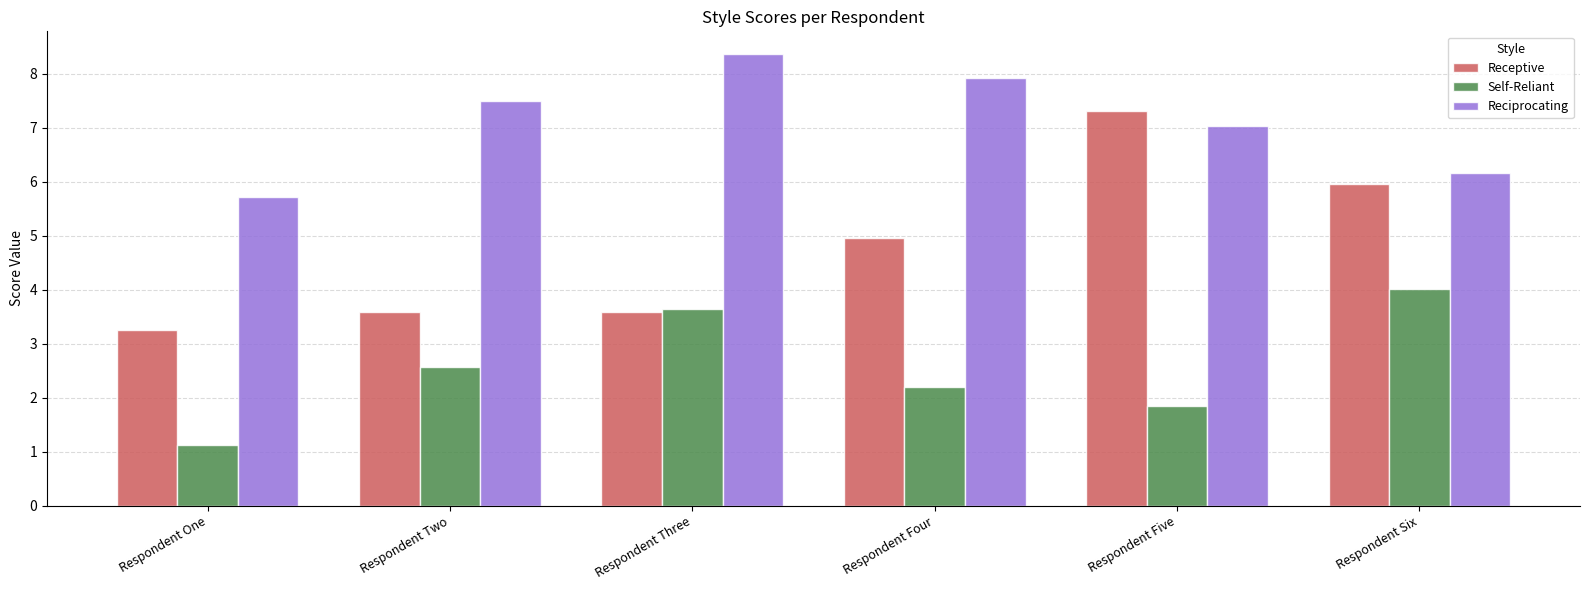

What is the lowest value of the Self-Reliant series?

1.1